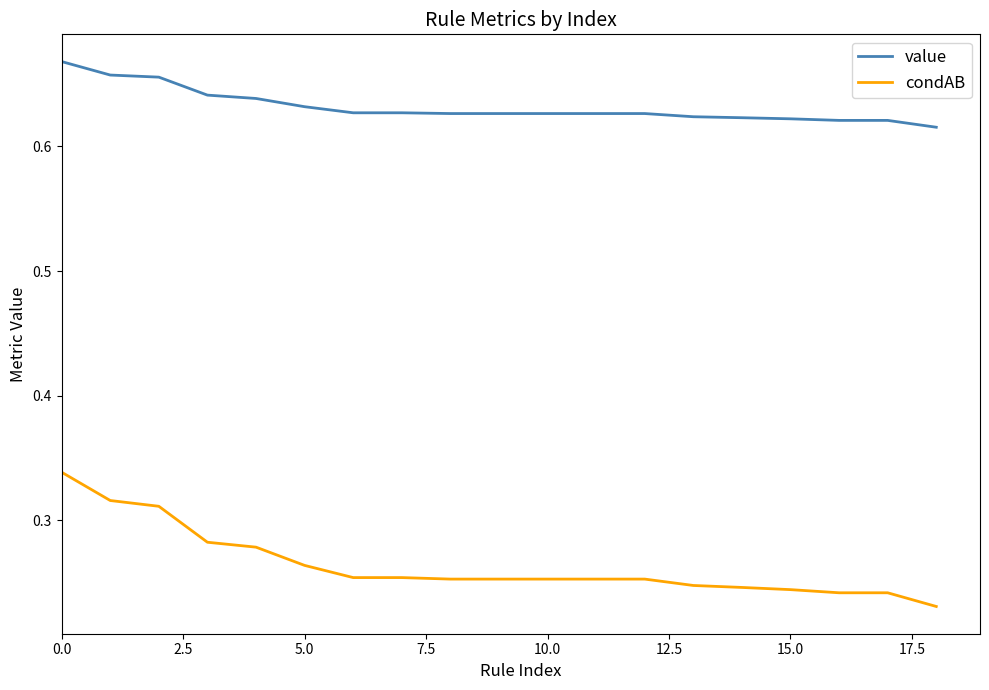

Which series has the largest total across all categories?

value